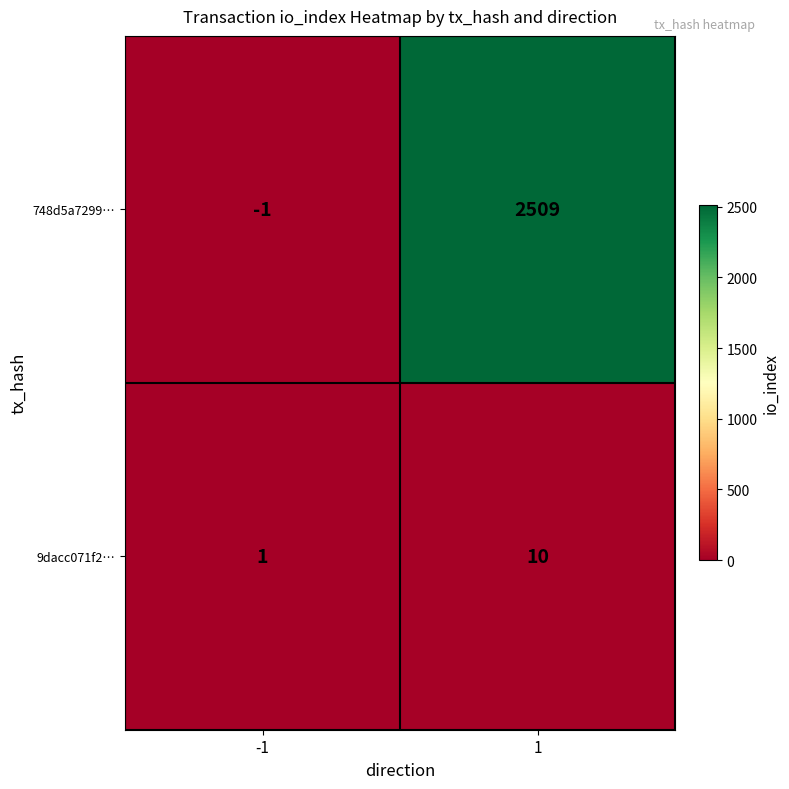

Reading left to right, list all the values displayed in this chart.

748d5a7299…: -1	2509
9dacc071f2…: 1	10